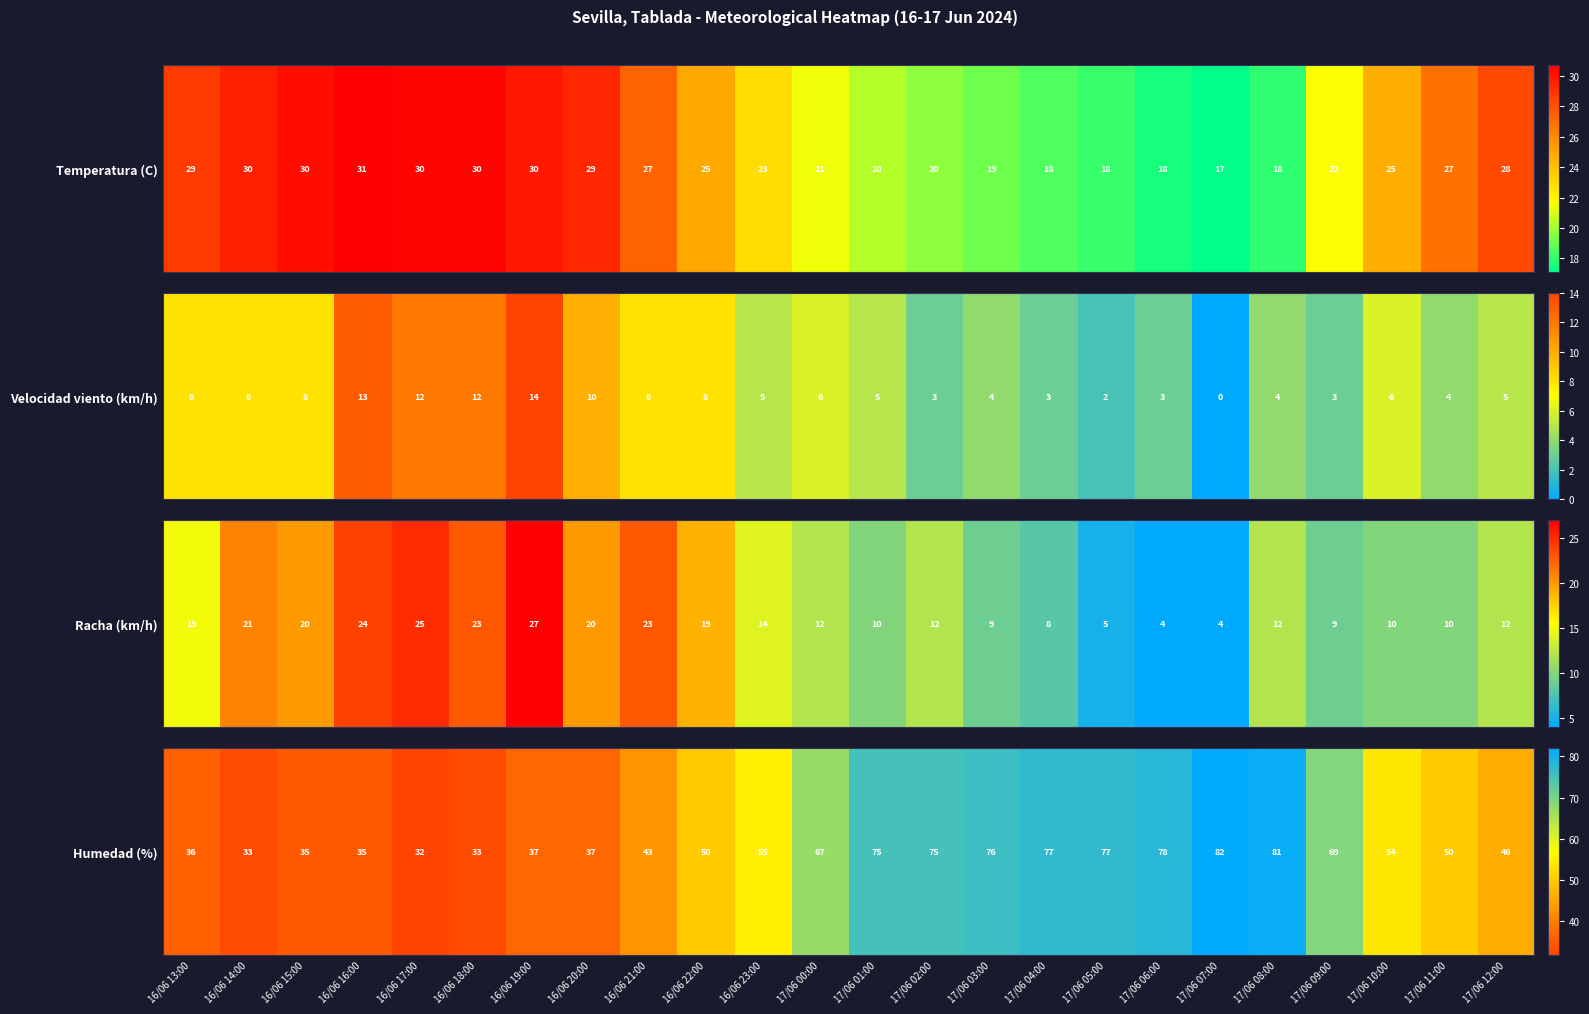

The chart shows a value of 50 at 16/06 22:00. True or false?

True